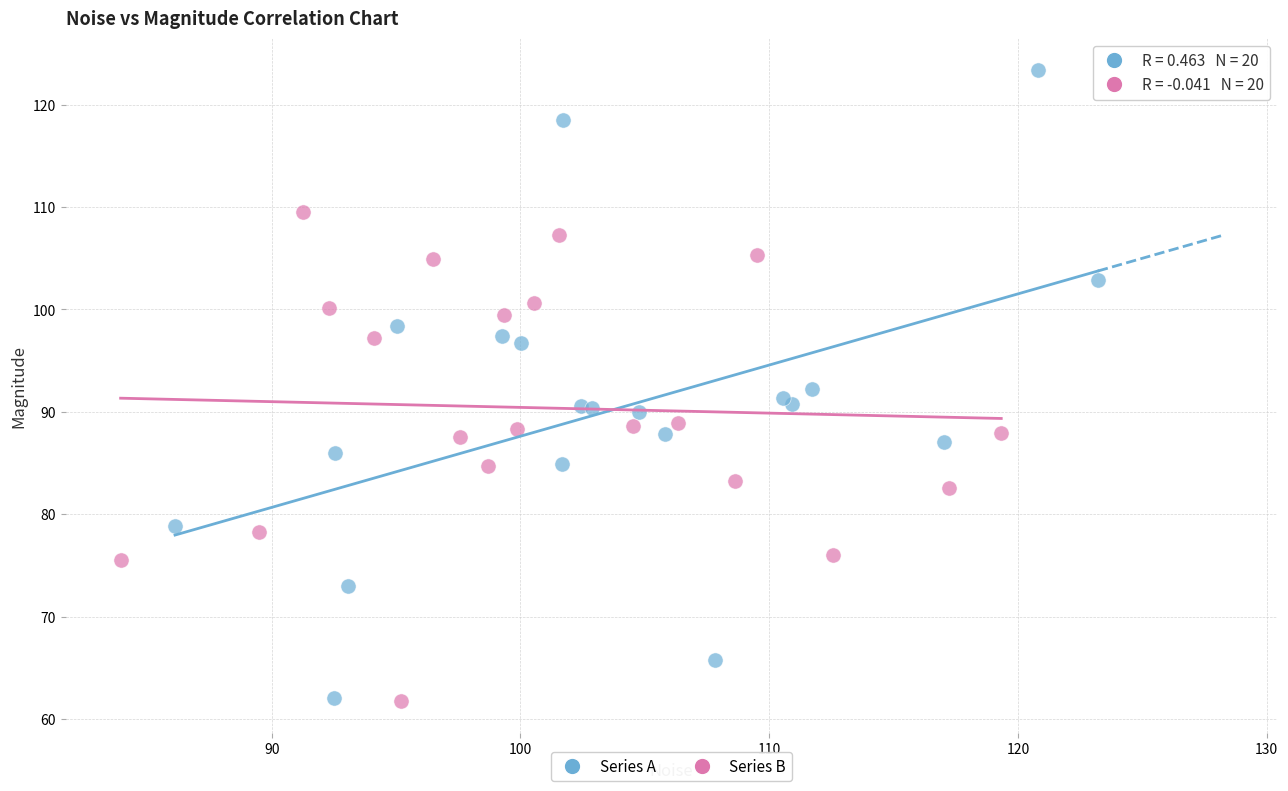

Which series has the widest spread of Y values?

Series A